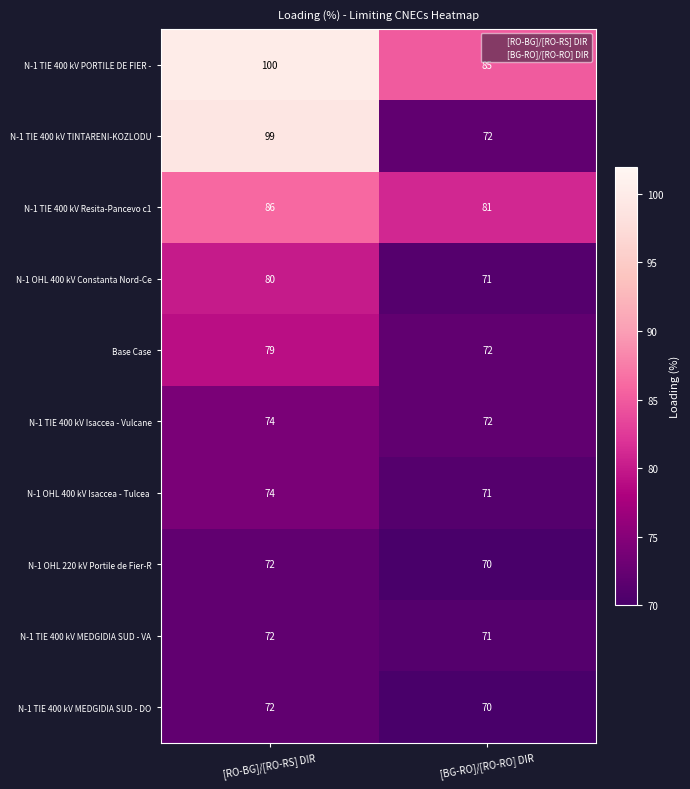

Count the number of data series in this chart.

10